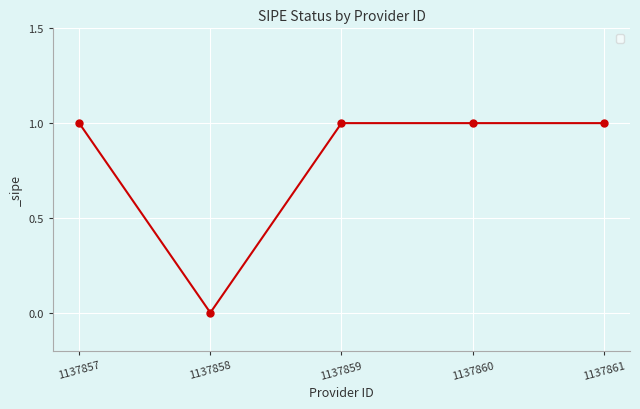

Which category has the lowest value across all series?

1137858